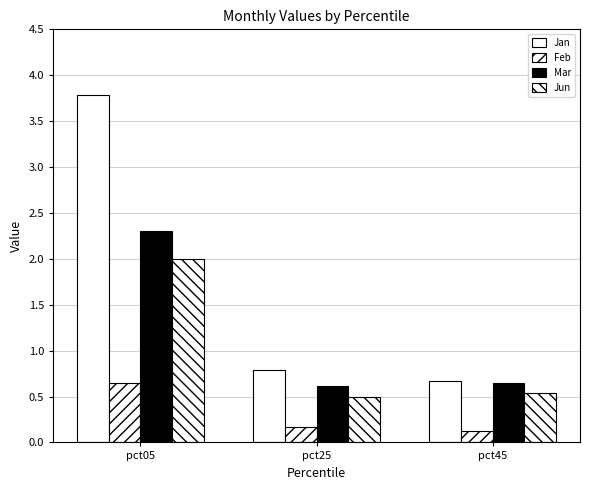

Which series has the largest total across all categories?

Jan